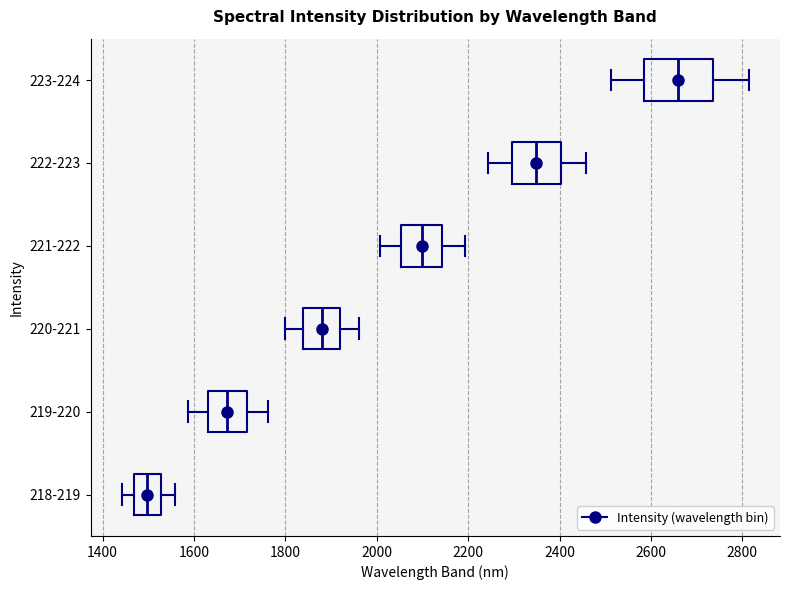

Reading bottom to top, transcribe this box plot: for each box, give where its median line is, the range the box spans, and where its two whiskers end, as read against the x-axis. The values are not printed on the chart, so give them approximately, as read against the axis.

218-219: median 1500, box 1460 to 1520, whiskers 1440 to 1560
219-220: median 1680, box 1640 to 1720, whiskers 1580 to 1760
220-221: median 1880, box 1840 to 1920, whiskers 1800 to 1960
221-222: median 2100, box 2060 to 2140, whiskers 2000 to 2200
222-223: median 2340, box 2300 to 2400, whiskers 2240 to 2460
223-224: median 2660, box 2580 to 2740, whiskers 2520 to 2820